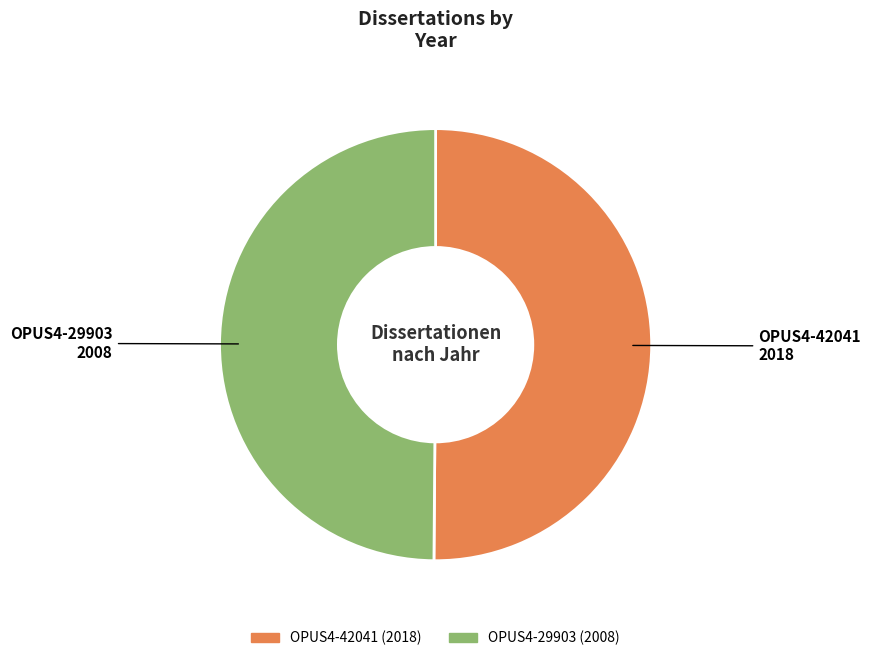

Is it true that OPUS4-42041 2018 is 50% of the pie?

True